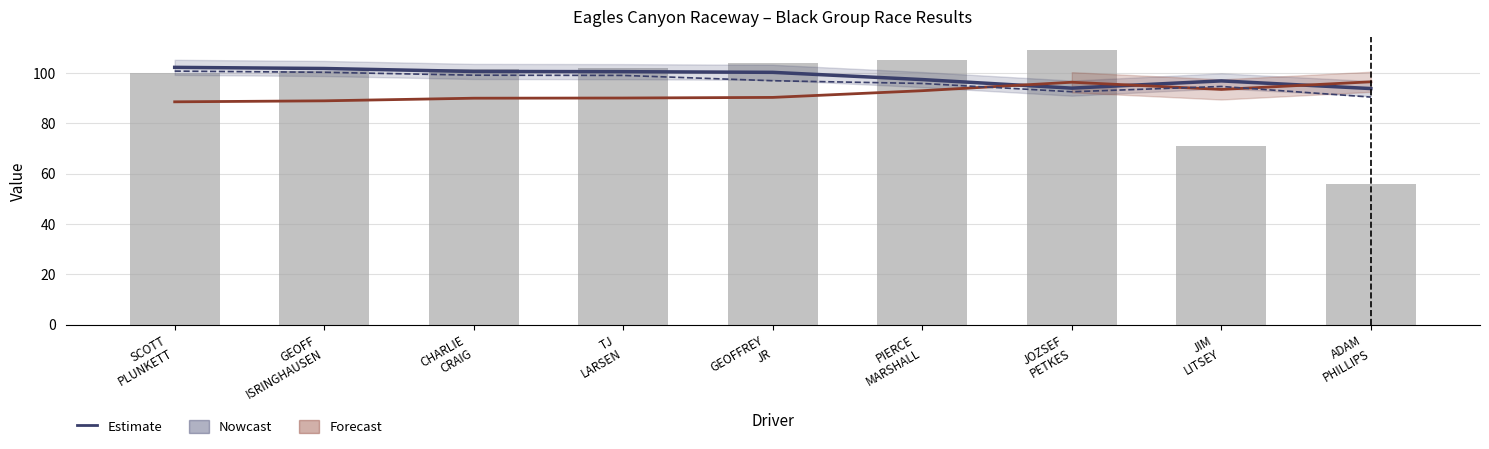

Is it true that Average Speed equals 161.9 at TJ
LARSEN?

False